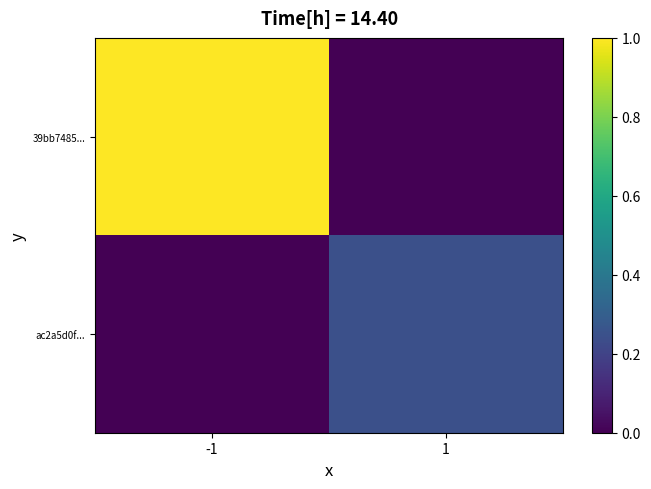

What is the difference between the highest and lowest values at -1?

1.0